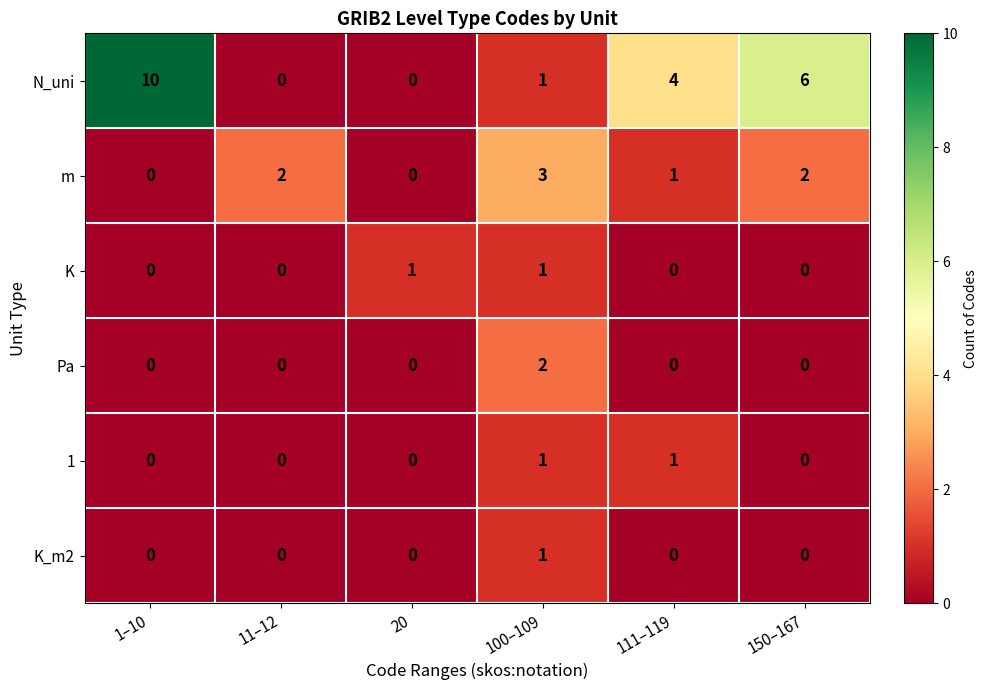

Which series has the largest range (max minus min)?

N_uni